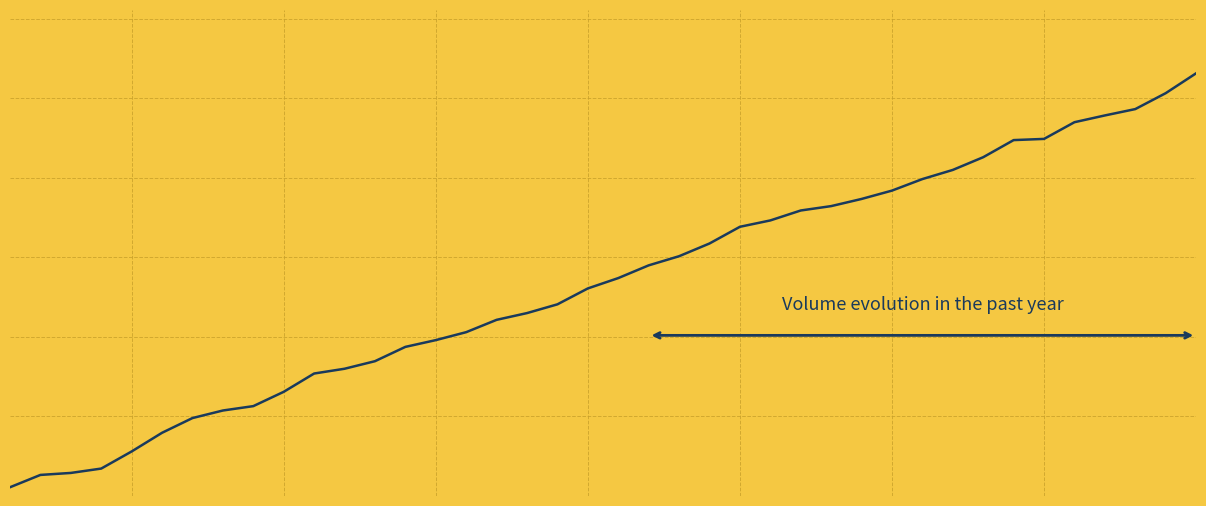

Does the chart display data point markers on the line(s)?

No